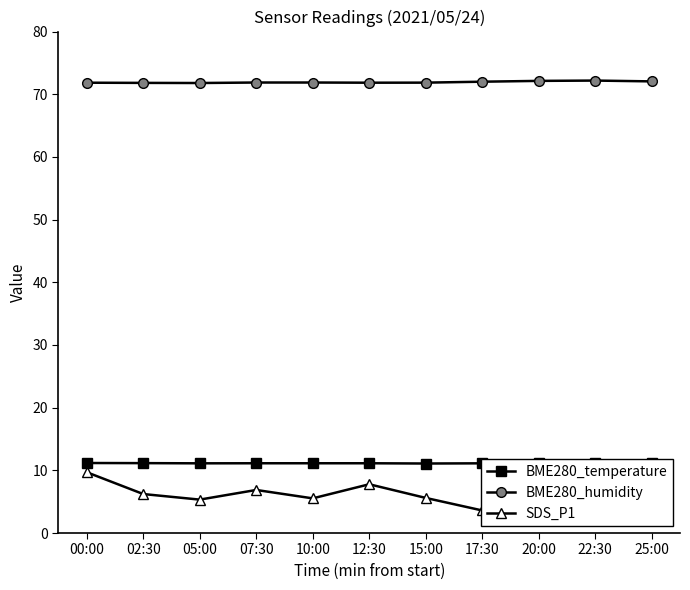

What is the label of the 5th point from the right?

15:00